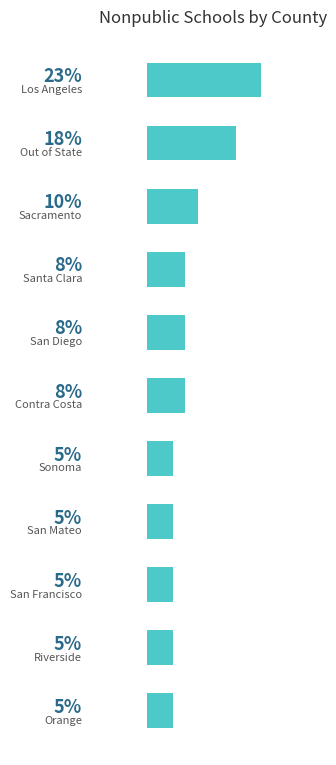

Are the bars horizontal?

Yes